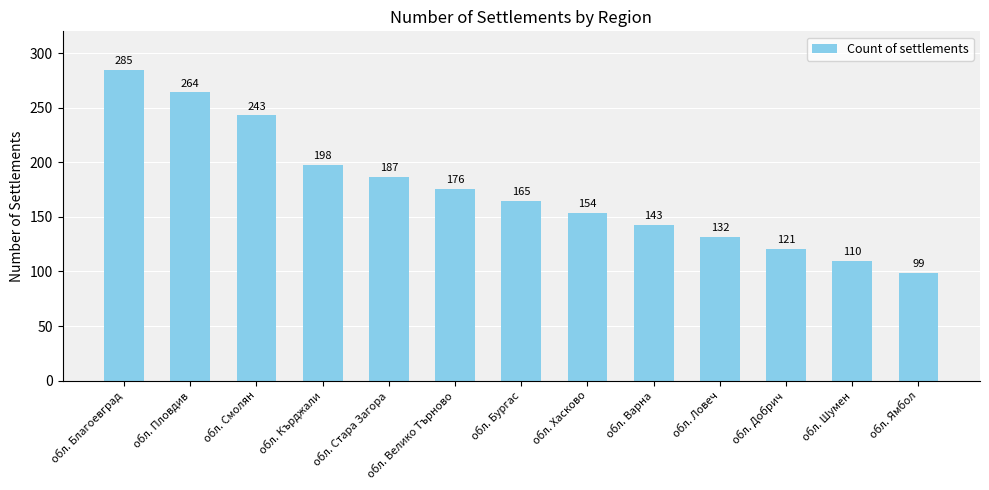

What is the ratio of the value at обл. Стара Загора to the value at обл. Смолян?

0.8